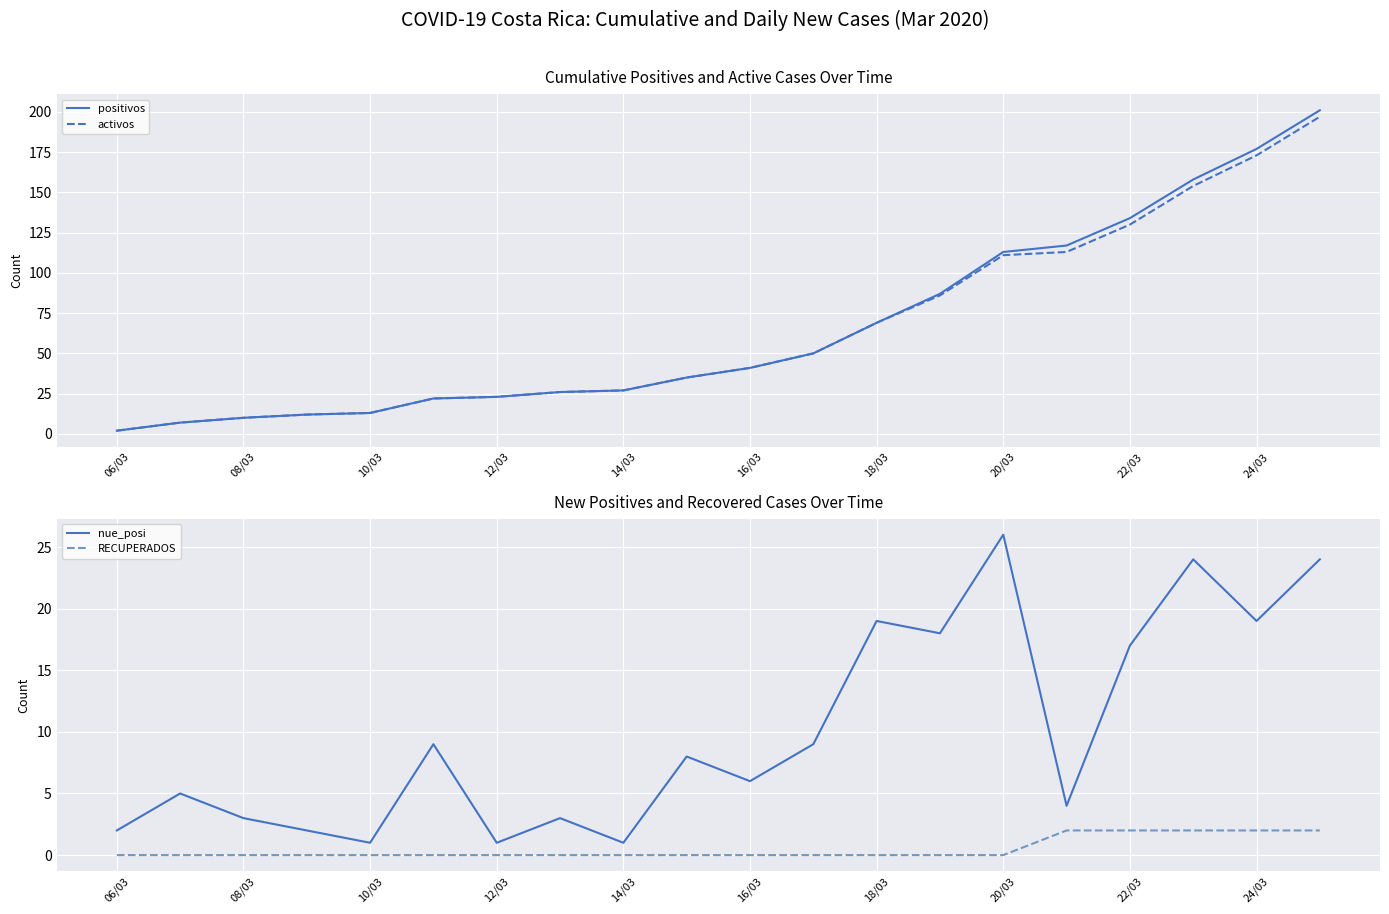

At which label does positivos reach its minimum?

06/03